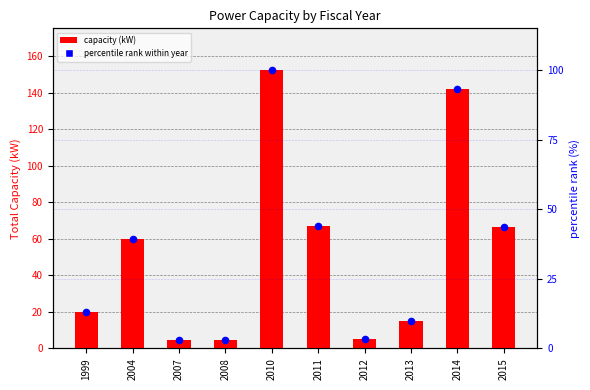

Which series has the largest total across all categories?

capacity (kW)